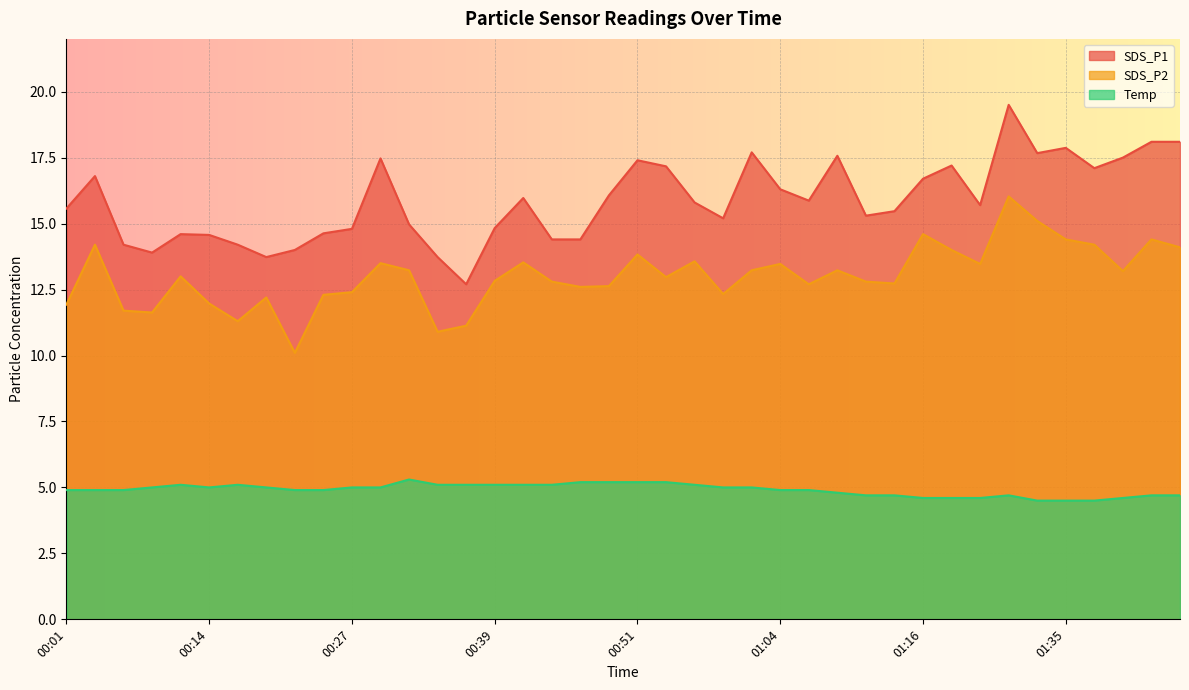

What is the value of the SDS_P1 point at the 29th from the left?

15.3